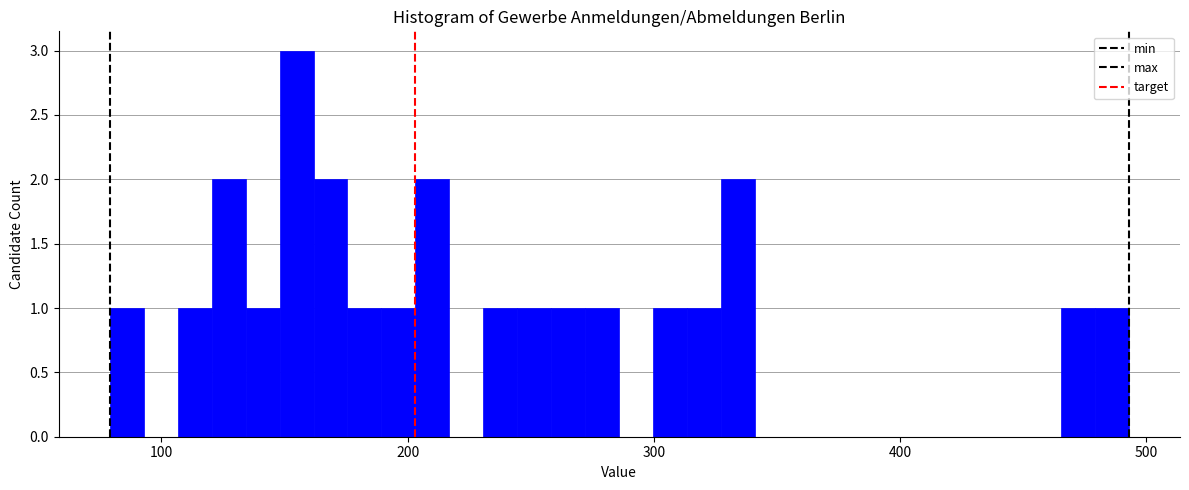

Read against the x-axis, roughly where is the centre of the tallest bar?

150